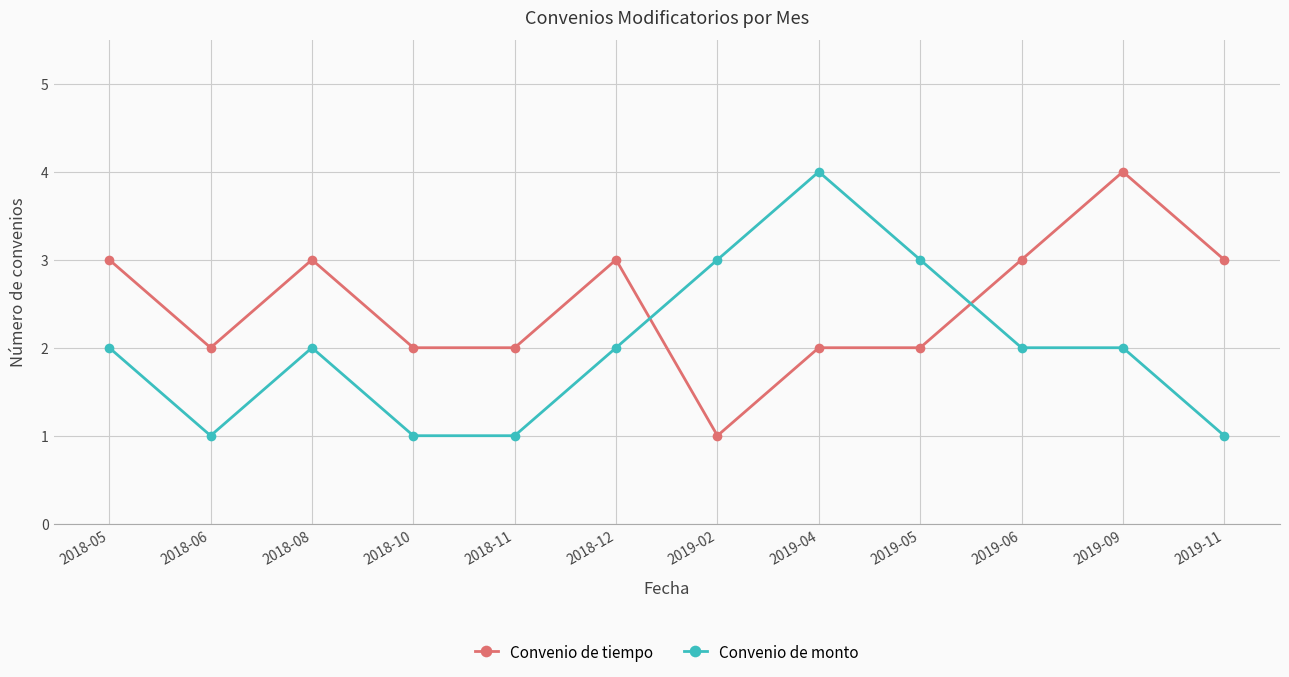

What are all the series names shown in the legend?

Convenio de tiempo, Convenio de monto